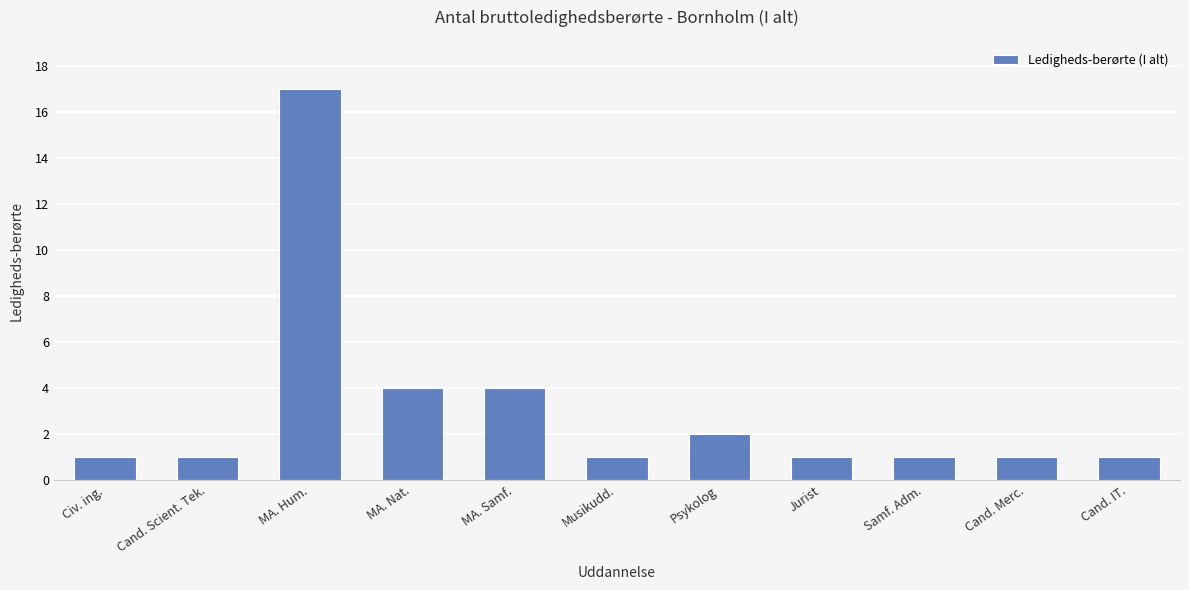

Reading right to left, what are all the values shown in this chart?

Cand. IT.=1	Cand. Merc.=1	Samf. Adm.=1	Jurist=1	Psykolog=2	Musikudd.=1	MA. Samf.=4	MA. Nat.=4	MA. Hum.=17	Cand. Scient. Tek.=1	Civ. ing.=1